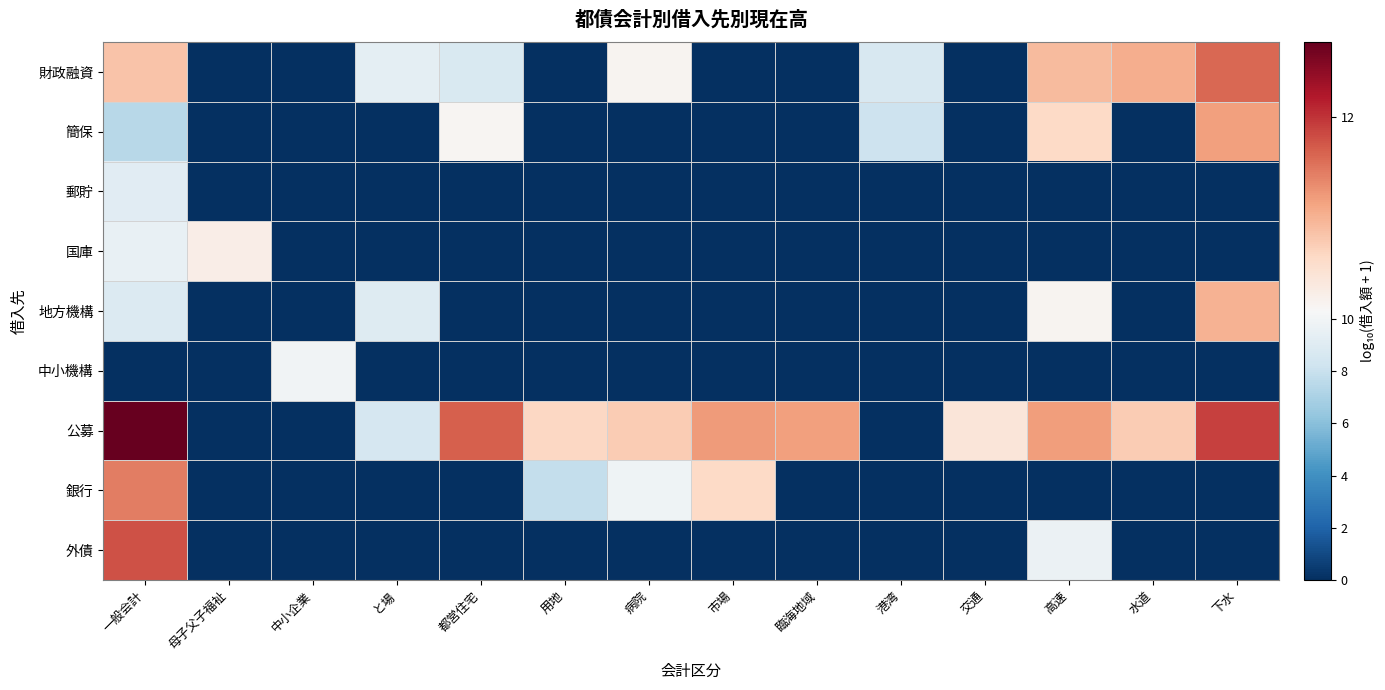

Reading left to right, what are all the values shown in this chart?

財政融資: 一般会計=11.0	母子父子福祉=0.0	中小企業=0.0	と場=9.3	都営住宅=8.8	用地=0.0	病院=10.4	市場=0.0	臨海地域=0.0	港湾=8.7	交通=0.0	高速=11.1	水道=11.2	下水=11.7
簡保: 一般会計=7.4	母子父子福祉=0.0	中小企業=0.0	と場=0.0	都営住宅=10.4	用地=0.0	病院=0.0	市場=0.0	臨海地域=0.0	港湾=8.2	交通=0.0	高速=10.8	水道=0.0	下水=11.3
郵貯: 一般会計=9.1	母子父子福祉=0.0	中小企業=0.0	と場=0.0	都営住宅=0.0	用地=0.0	病院=0.0	市場=0.0	臨海地域=0.0	港湾=0.0	交通=0.0	高速=0.0	水道=0.0	下水=0.0
国庫: 一般会計=9.6	母子父子福祉=10.5	中小企業=0.0	と場=0.0	都営住宅=0.0	用地=0.0	病院=0.0	市場=0.0	臨海地域=0.0	港湾=0.0	交通=0.0	高速=0.0	水道=0.0	下水=0.0
地方機構: 一般会計=8.9	母子父子福祉=0.0	中小企業=0.0	と場=8.9	都営住宅=0.0	用地=0.0	病院=0.0	市場=0.0	臨海地域=0.0	港湾=0.0	交通=0.0	高速=10.4	水道=0.0	下水=11.1
中小機構: 一般会計=0.0	母子父子福祉=0.0	中小企業=9.9	と場=0.0	都営住宅=0.0	用地=0.0	病院=0.0	市場=0.0	臨海地域=0.0	港湾=0.0	交通=0.0	高速=0.0	水道=0.0	下水=0.0
公募: 一般会計=12.7	母子父子福祉=0.0	中小企業=0.0	と場=8.5	都営住宅=11.7	用地=10.8	病院=10.9	市場=11.3	臨海地域=11.3	港湾=0.0	交通=10.6	高速=11.3	水道=10.9	下水=11.9
銀行: 一般会計=11.5	母子父子福祉=0.0	中小企業=0.0	と場=0.0	都営住宅=0.0	用地=7.8	病院=9.9	市場=10.8	臨海地域=0.0	港湾=0.0	交通=0.0	高速=0.0	水道=0.0	下水=0.0
外債: 一般会計=11.8	母子父子福祉=0.0	中小企業=0.0	と場=0.0	都営住宅=0.0	用地=0.0	病院=0.0	市場=0.0	臨海地域=0.0	港湾=0.0	交通=0.0	高速=9.7	水道=0.0	下水=0.0